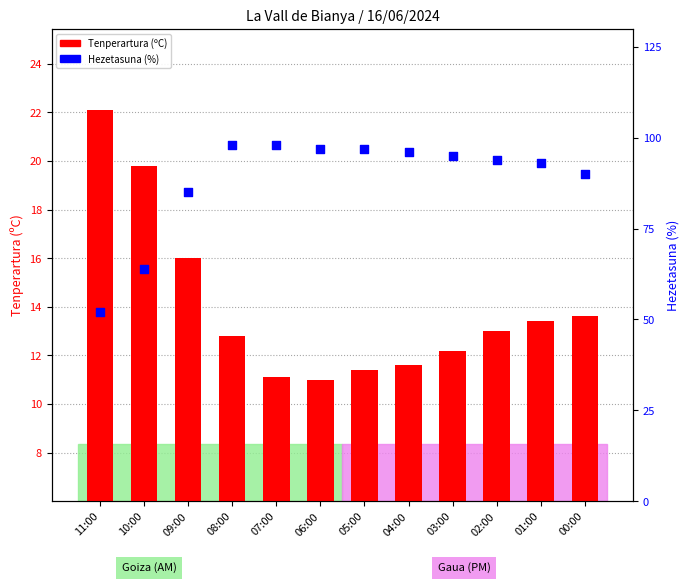

Which series has the largest total across all categories?

Hezetasuna (%)